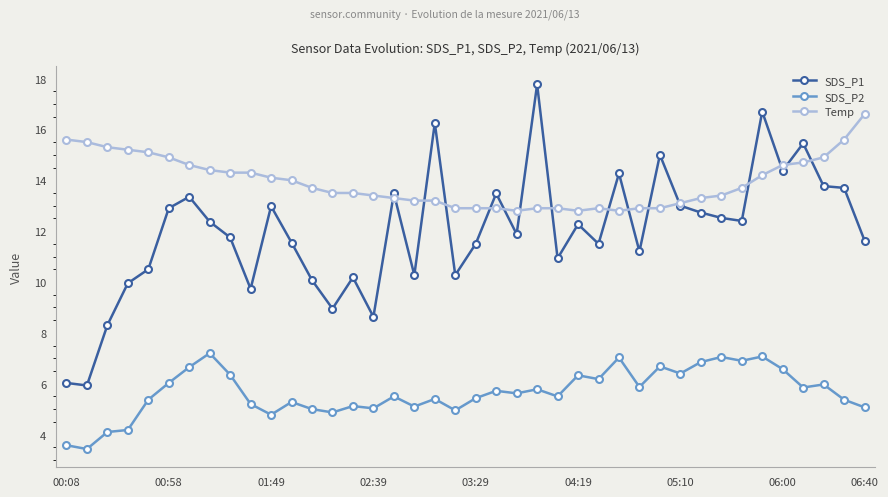

Which series has the largest total across all categories?

Temp